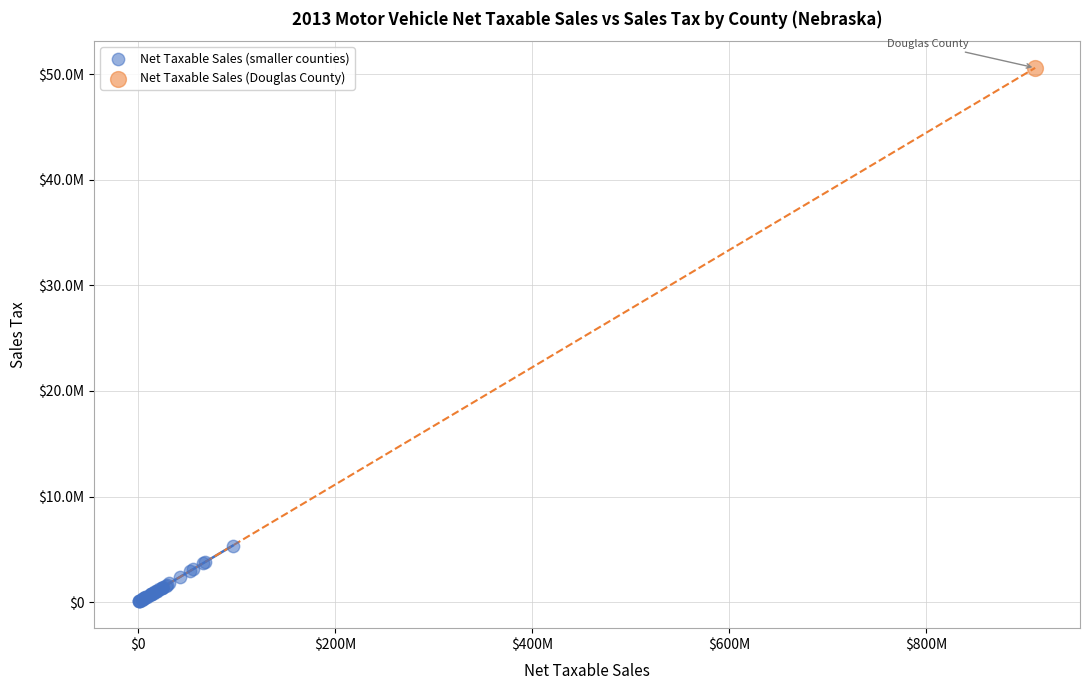

What are all the series names shown in the legend?

Net Taxable Sales (smaller counties), Net Taxable Sales (Douglas County)